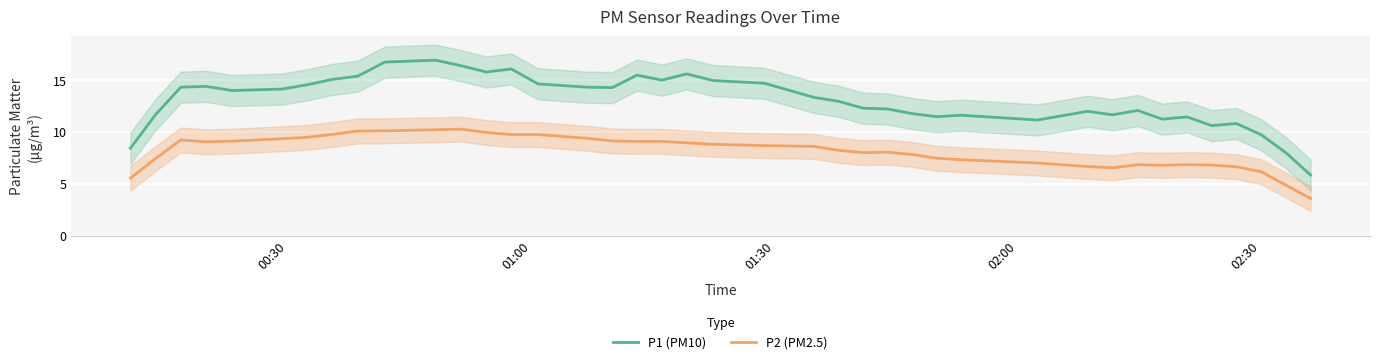

True or false: P2 (PM2.5) and P1 (PM10) cross at least once.

False